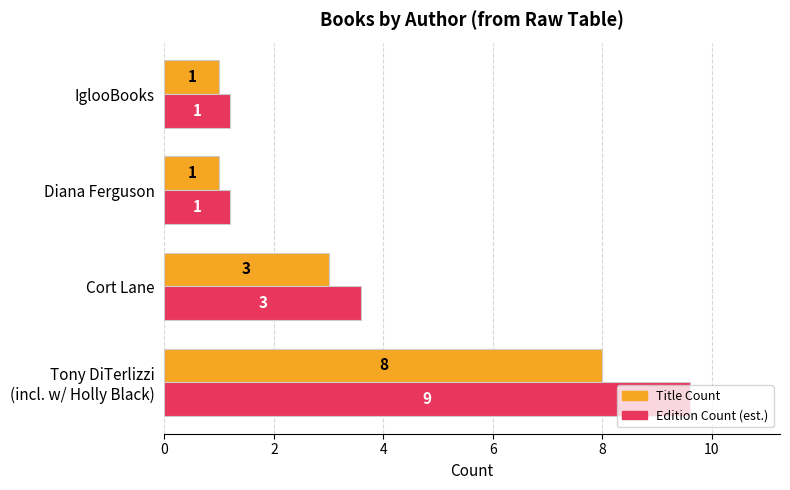

Which series has the largest total across all categories?

Edition Count (est.)